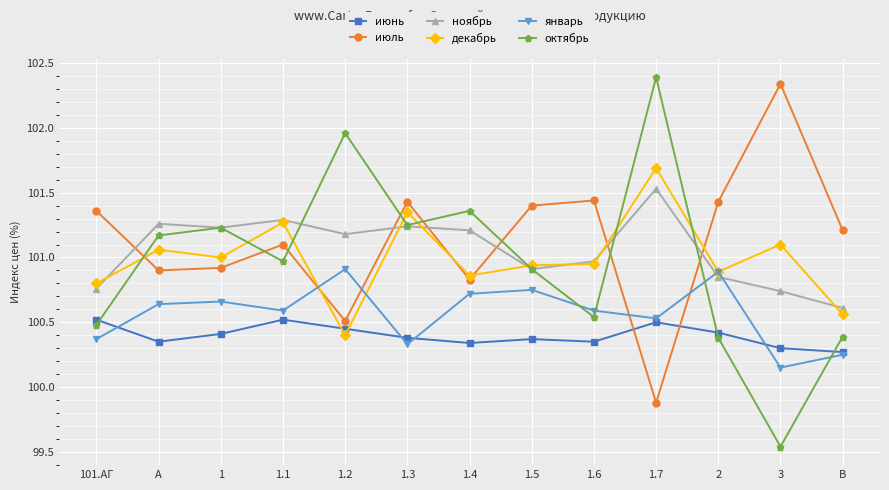

At which category does июнь reach its first local peak?

1.1